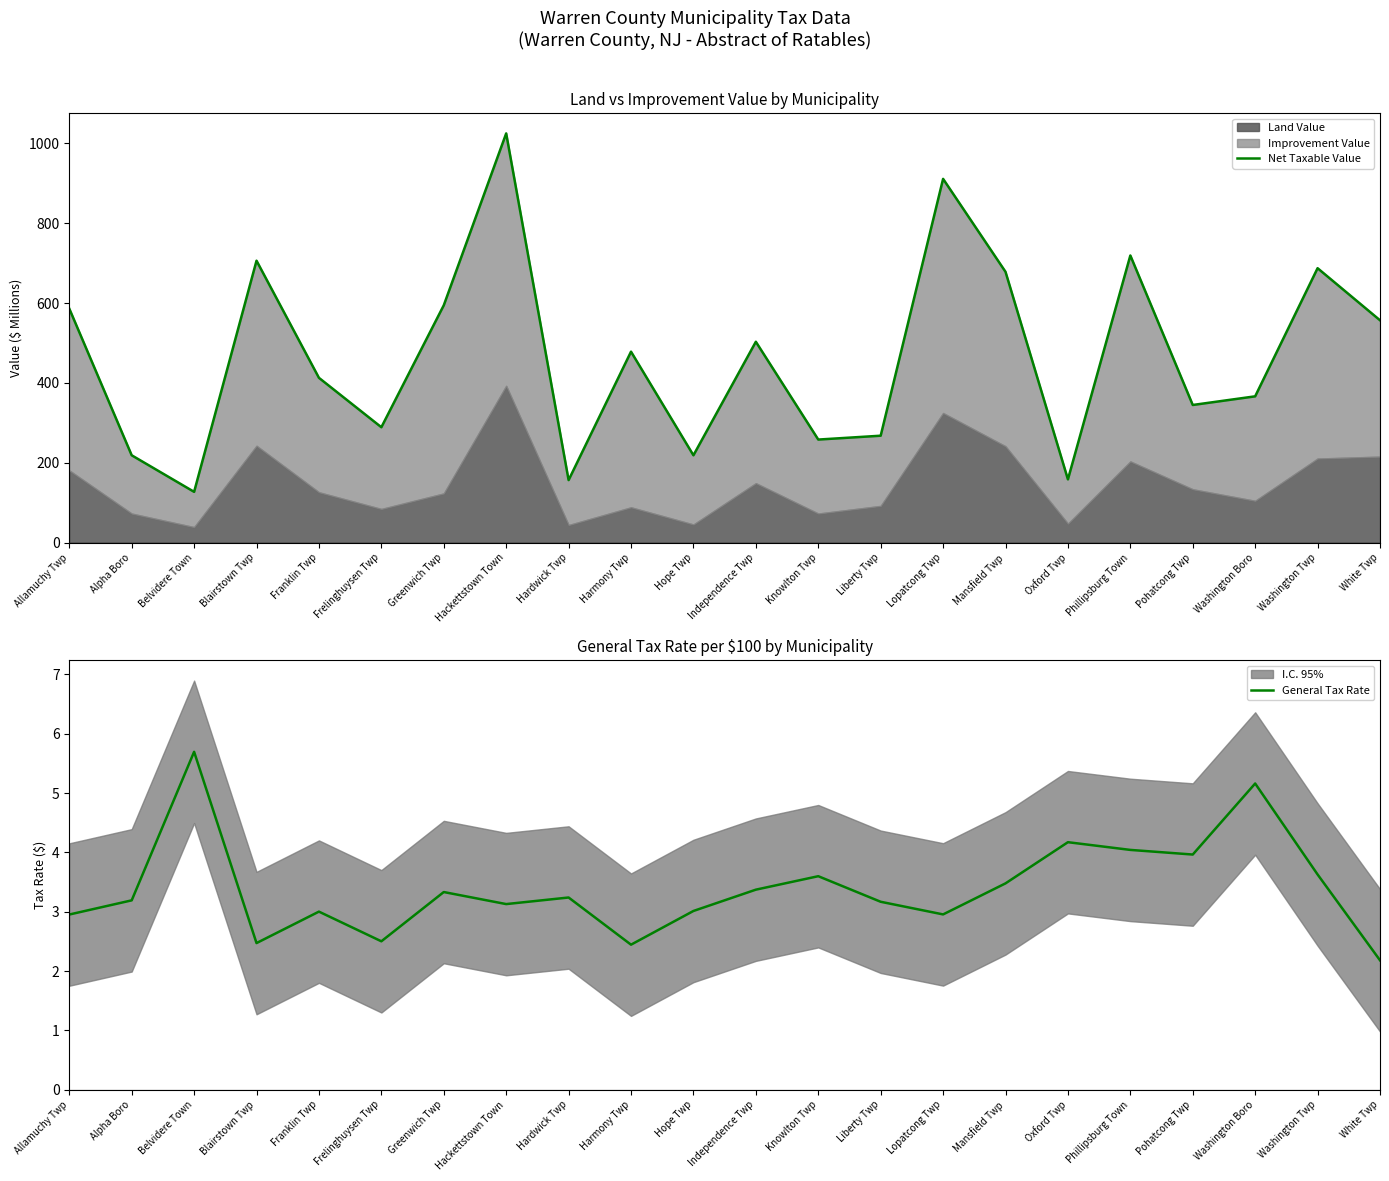

Reading left to right, transcribe all the data shown in this chart.

Net Taxable Value: 586.2	218.7	127.1	706.3	412.8	289.0	594.5	1025.2	156.6	478.3	218.7	503.2	258.1	267.8	911.3	678.4	158.4	719.4	344.8	366.4	687.5	557.0
General Tax Rate: 3.0	3.2	5.7	2.5	3.0	2.5	3.3	3.1	3.2	2.4	3.0	3.4	3.6	3.2	3.0	3.5	4.2	4.0	4.0	5.2	3.6	2.2